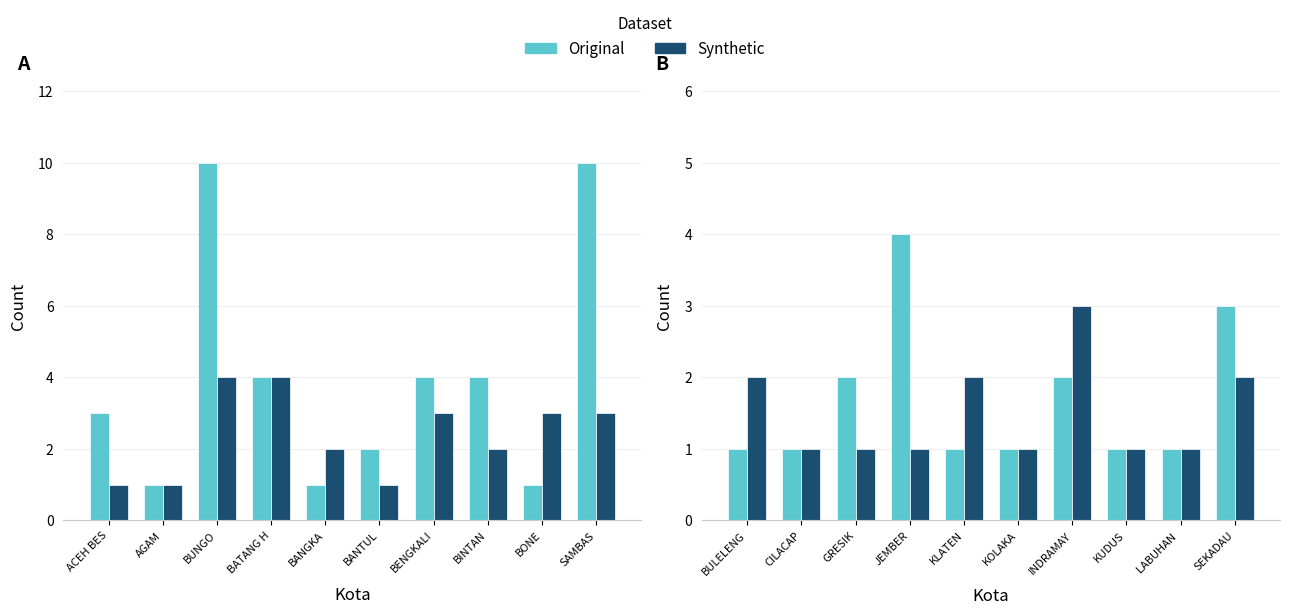

The Original series shows 5 at SEKADAU. True or false?

False